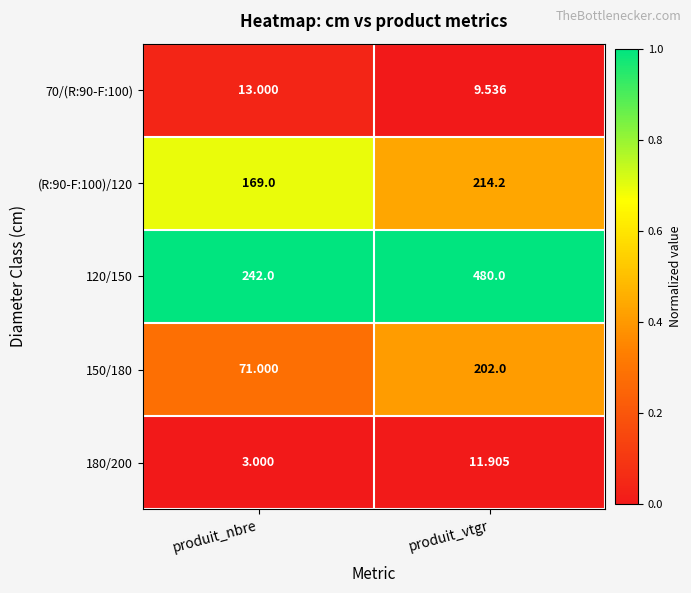

Is the value of 120/150 at produit_nbre greater than the value of 70/(R:90-F:100) at produit_vtgr?

Yes